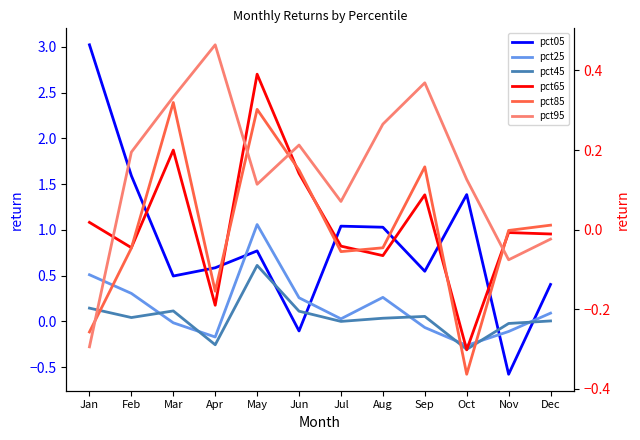

After their last crossing, which series has the higher values: pct85 or pct05?

pct05